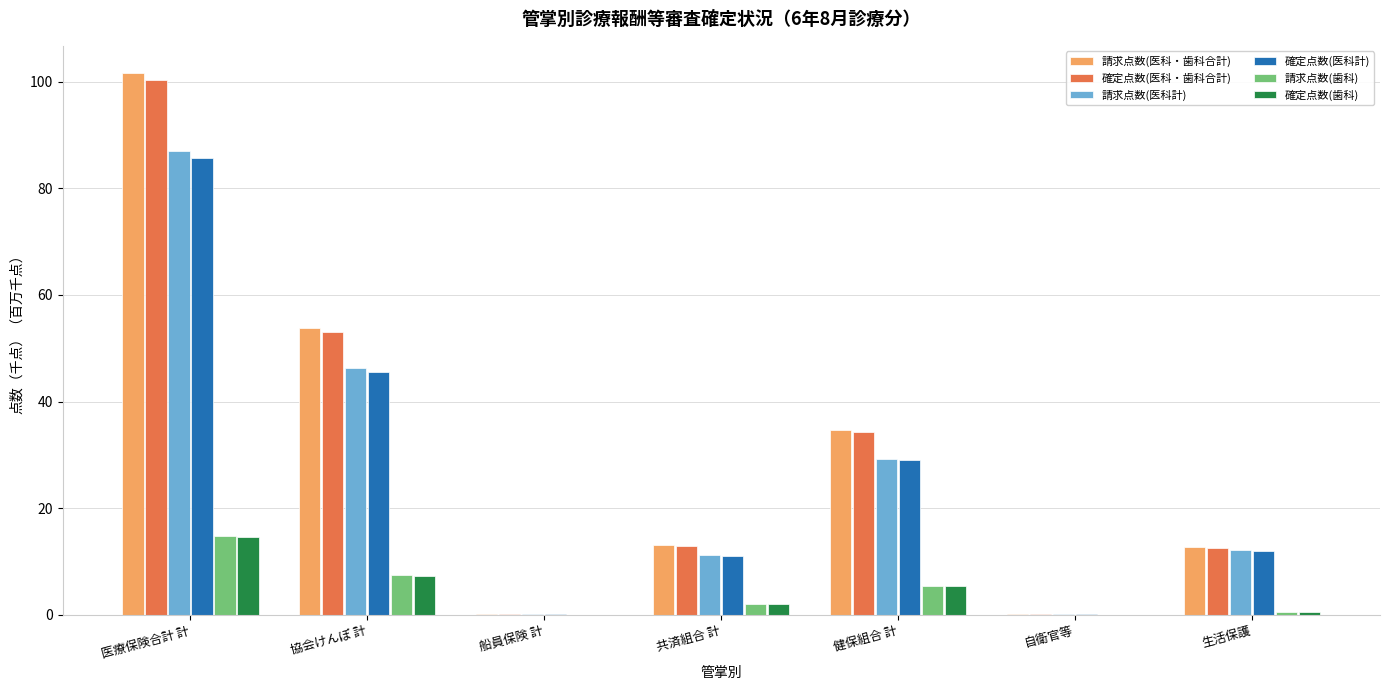

Is the value of 請求点数(医科・歯科合計) at 生活保護 greater than the value of 確定点数(医科計) at 自衛官等?

Yes